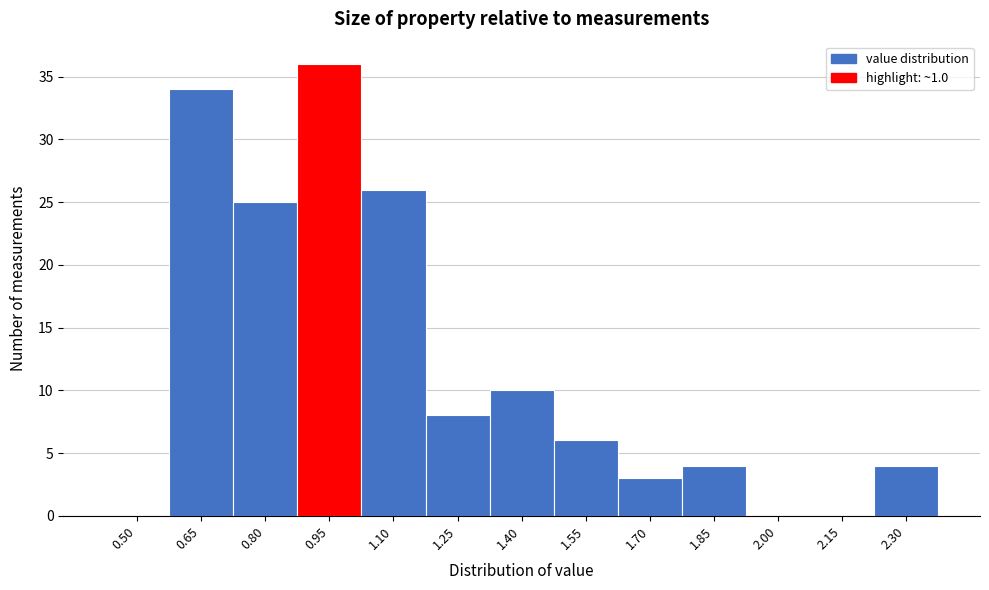

Reading left to right, list all the values displayed in this chart.

0.50=0	0.65=34	0.80=25	0.95=36	1.10=26	1.25=8	1.40=10	1.55=6	1.70=3	1.85=4	2.00=0	2.15=0	2.30=4